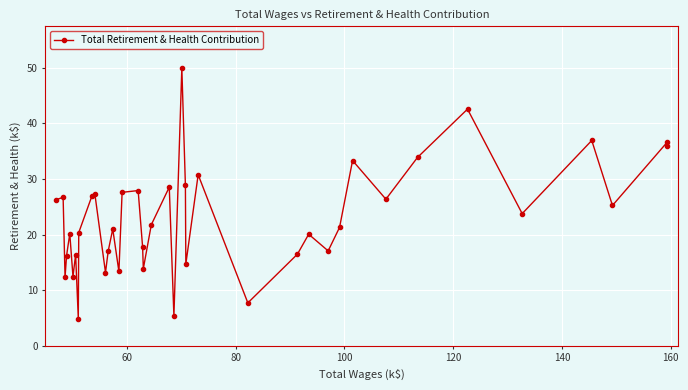

True or false: the data has more than 0 interior local peaks.

True